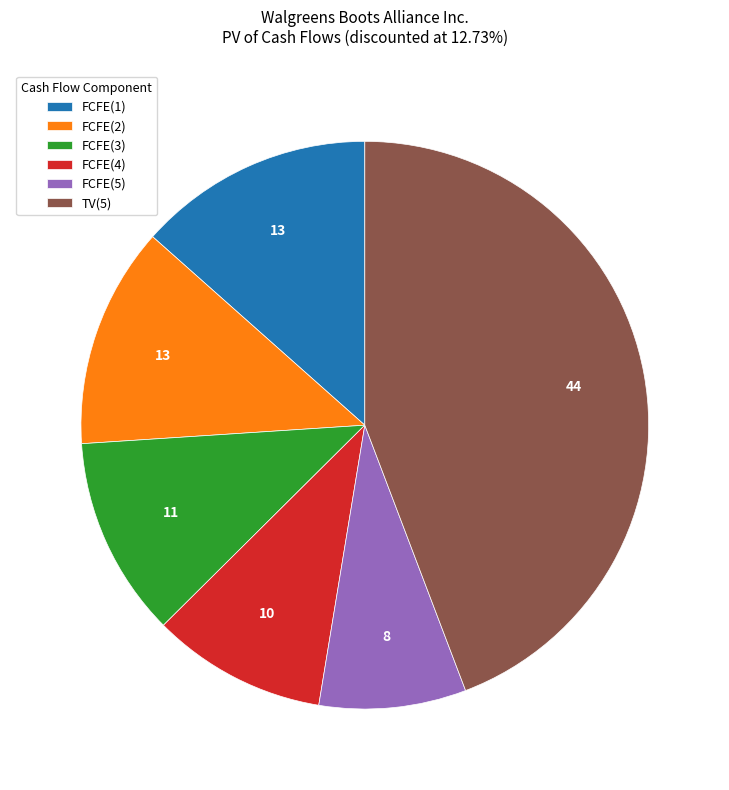

Is there any slice that represents more than half of the pie?

No